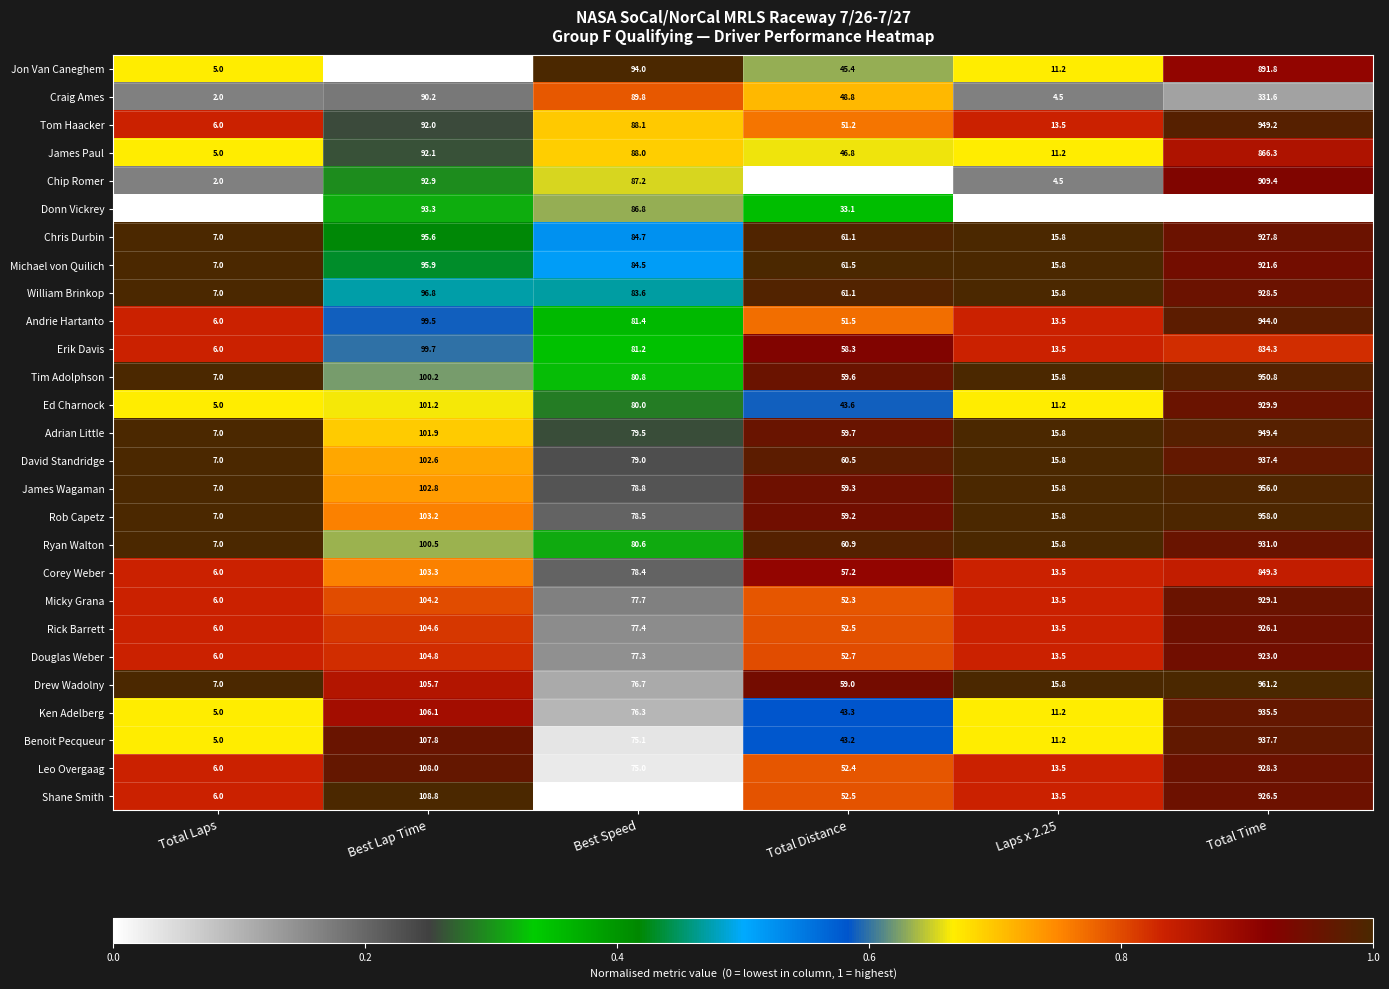

What is the minimum value for Chip Romer?

2.0